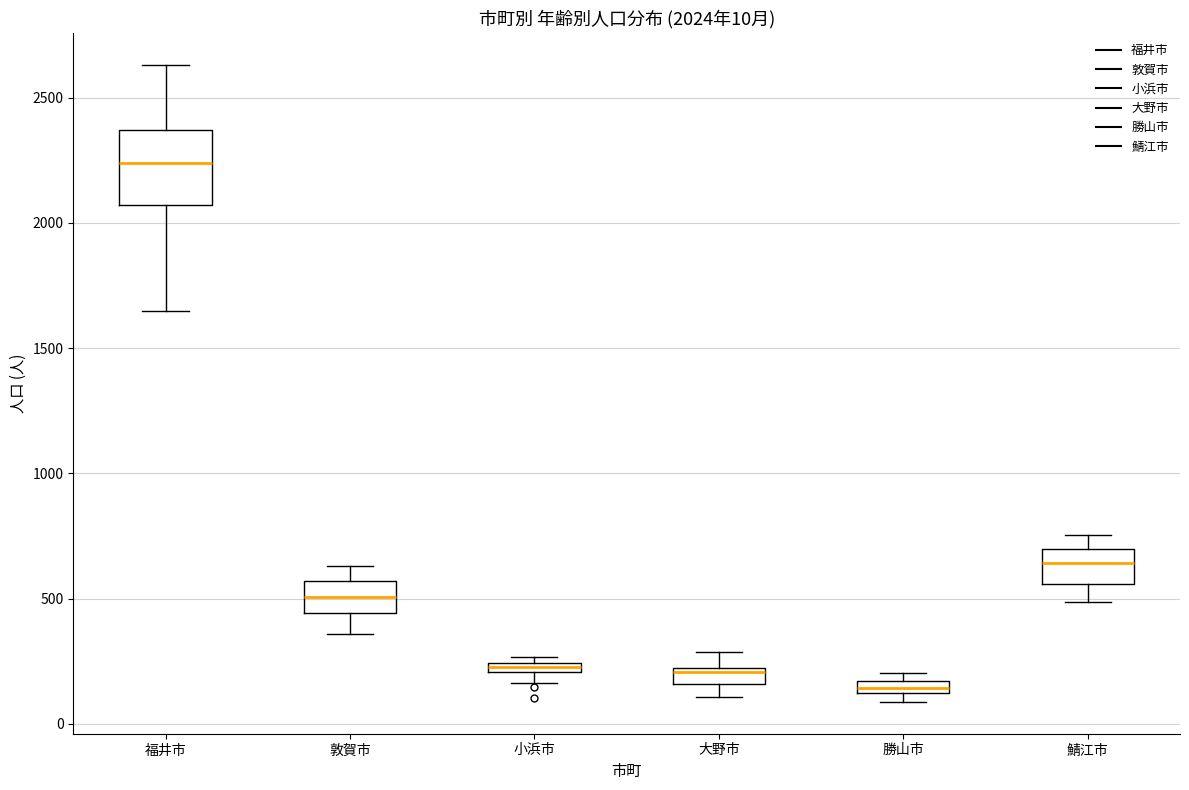

Comparing the boxes themselves (not the whiskers), which one is the tallest?

福井市